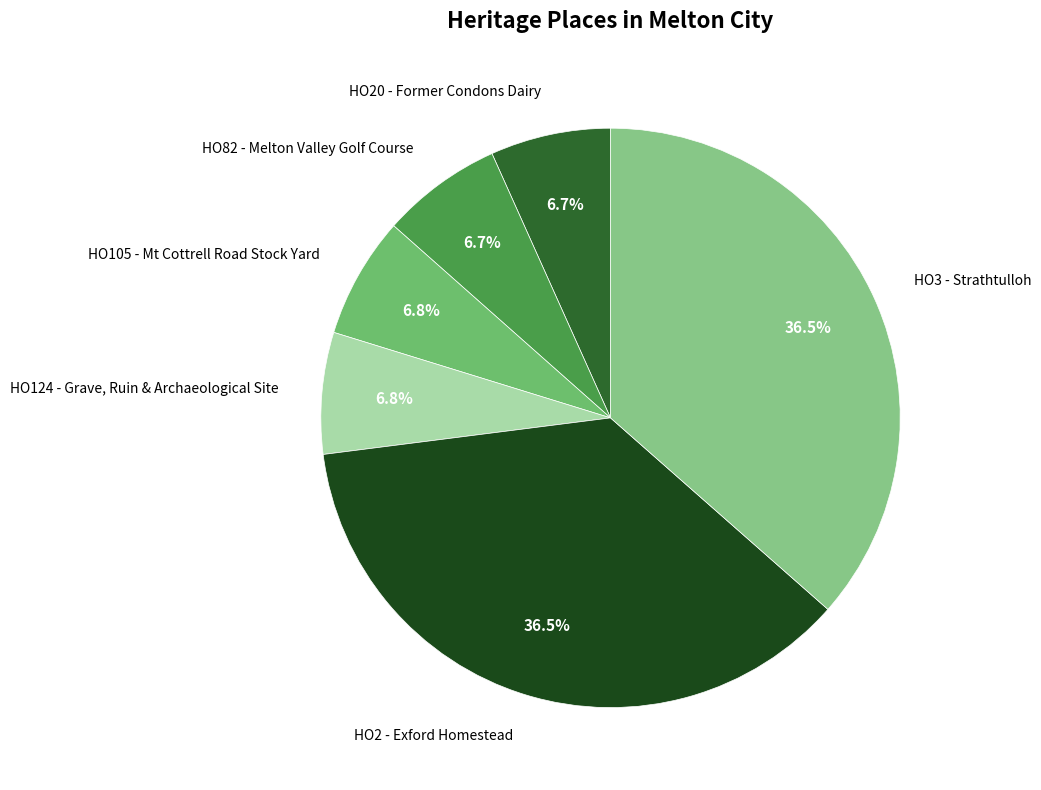

Is it true that HO3 - Strathtulloh is 44% of the pie?

False